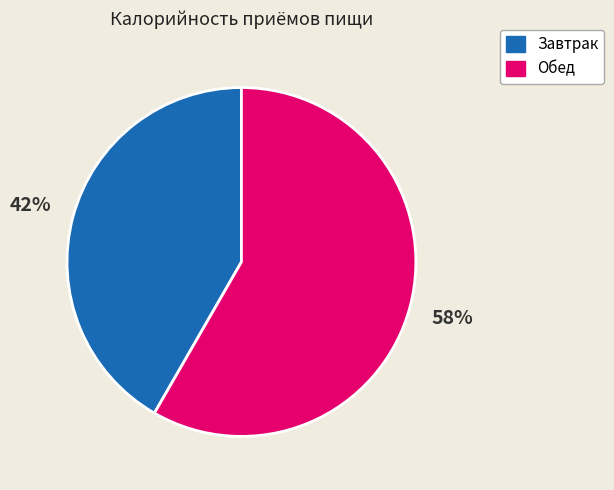

Is there any slice that represents more than half of the pie?

Yes